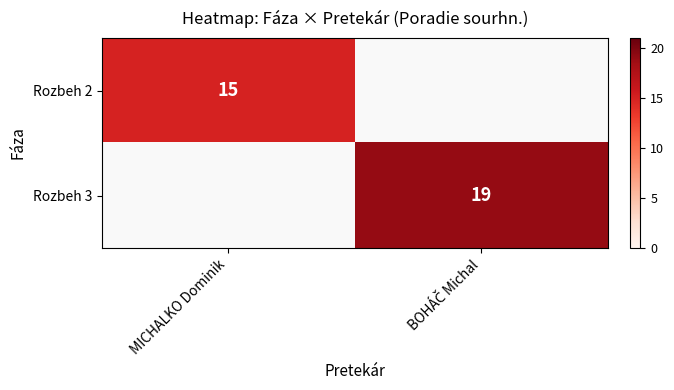

Is the value of Rozbeh 2 at BOHÁČ Michal greater than the value of Rozbeh 3 at BOHÁČ Michal?

No